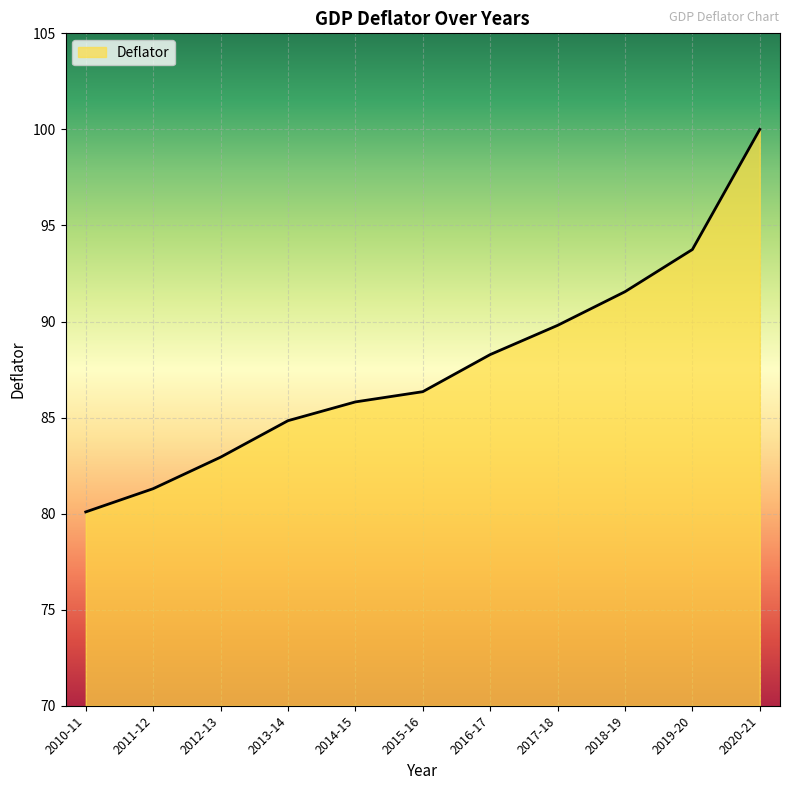

Count the number of data series in this chart.

1